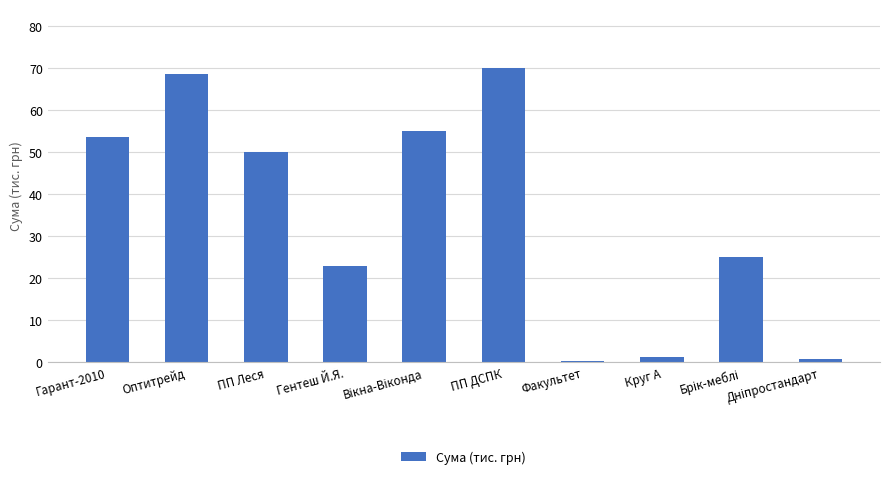

Is it true that the value at ПП ДСПК is 70.0?

True